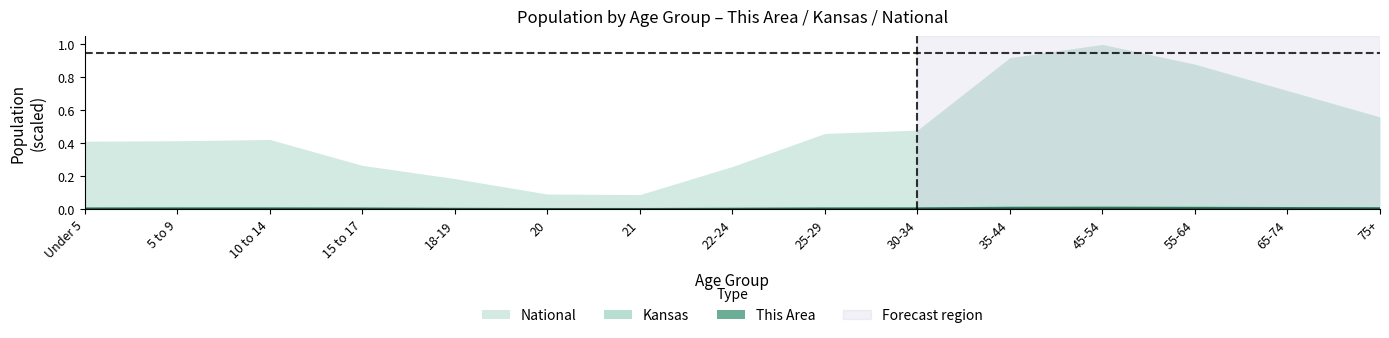

What is the maximum value shown in the chart?

1.0